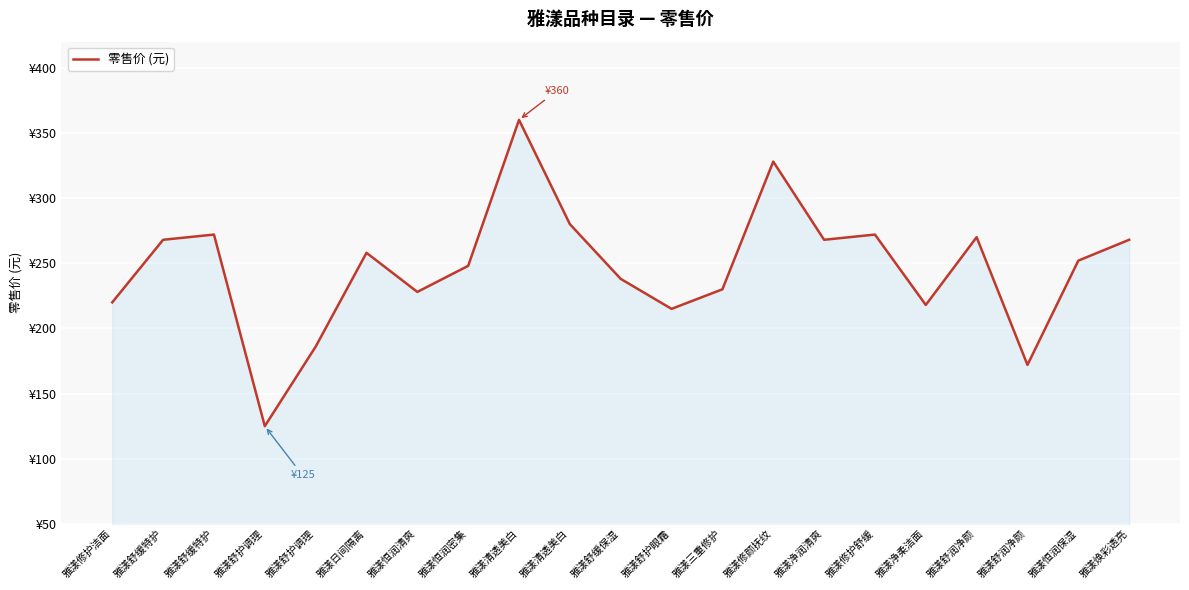

Which has a higher value, 雅漾净柔洁面 or 雅漾修护舒缓?

雅漾修护舒缓